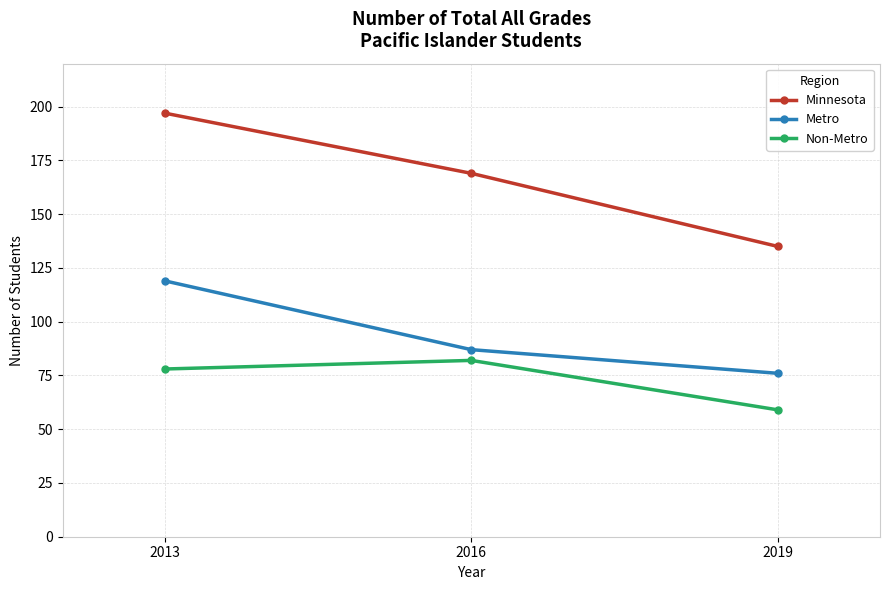

How many Non-Metro values are between 59 and 82?

3